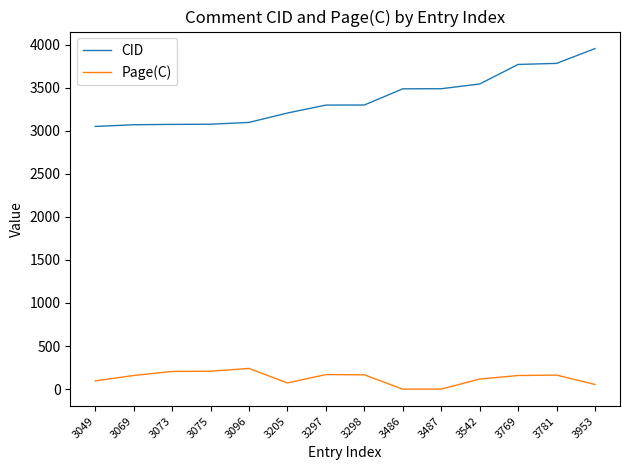

What is the maximum value for Page(C)?

240